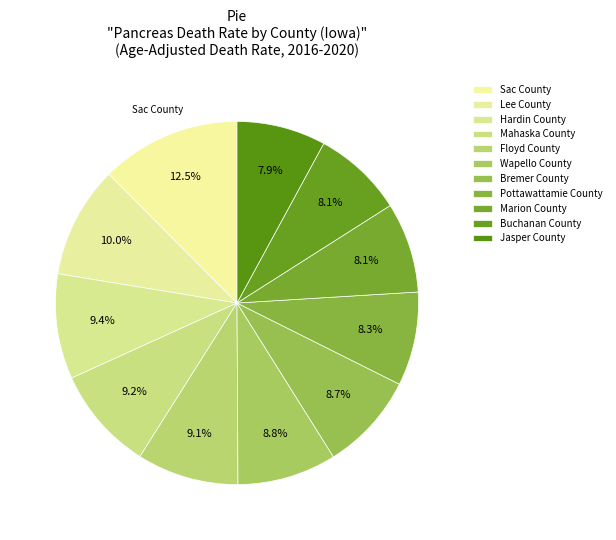

Which has a higher value, Hardin County or Lee County?

Lee County